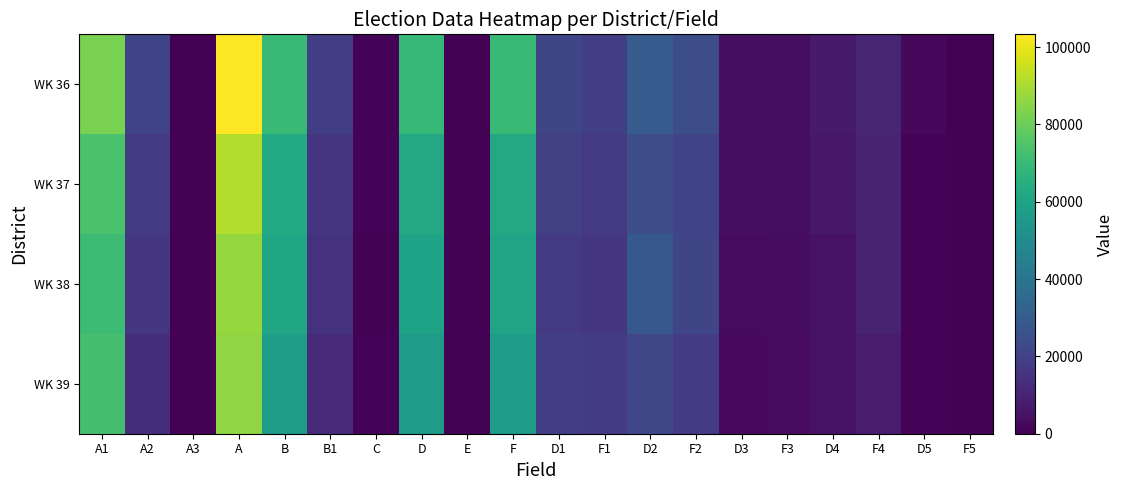

List the series in order of their overall mean, lowest first.

WK 39, WK 38, WK 37, WK 36